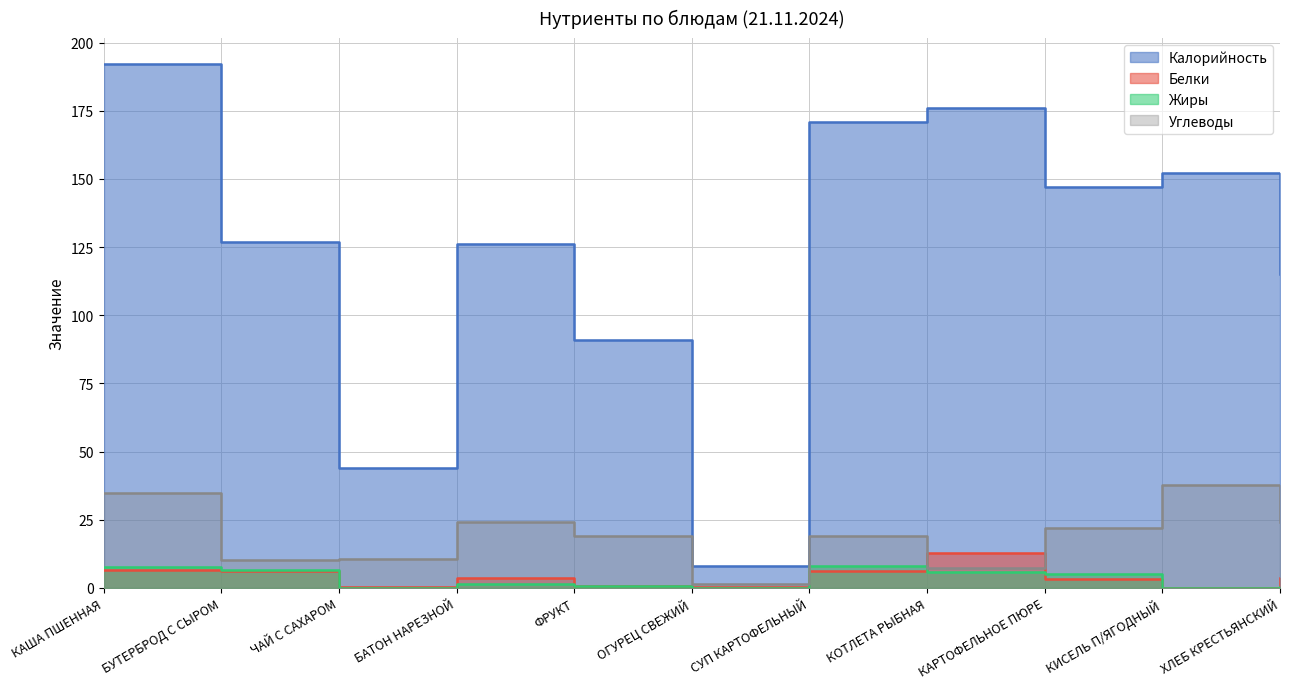

What is the spread (max minus min) of values at БАТОН НАРЕЗНОЙ?

124.5